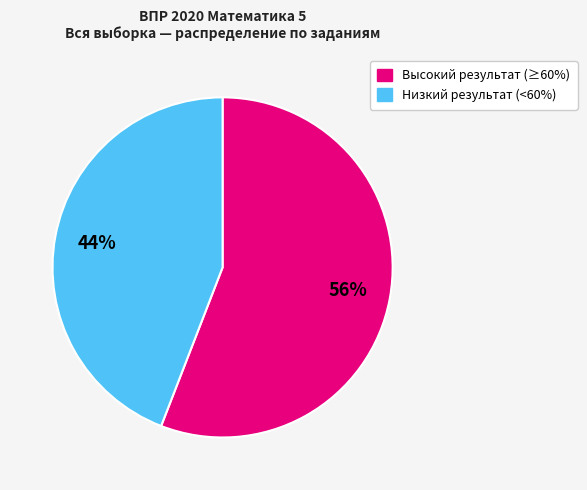

Is there any slice that represents more than half of the pie?

Yes